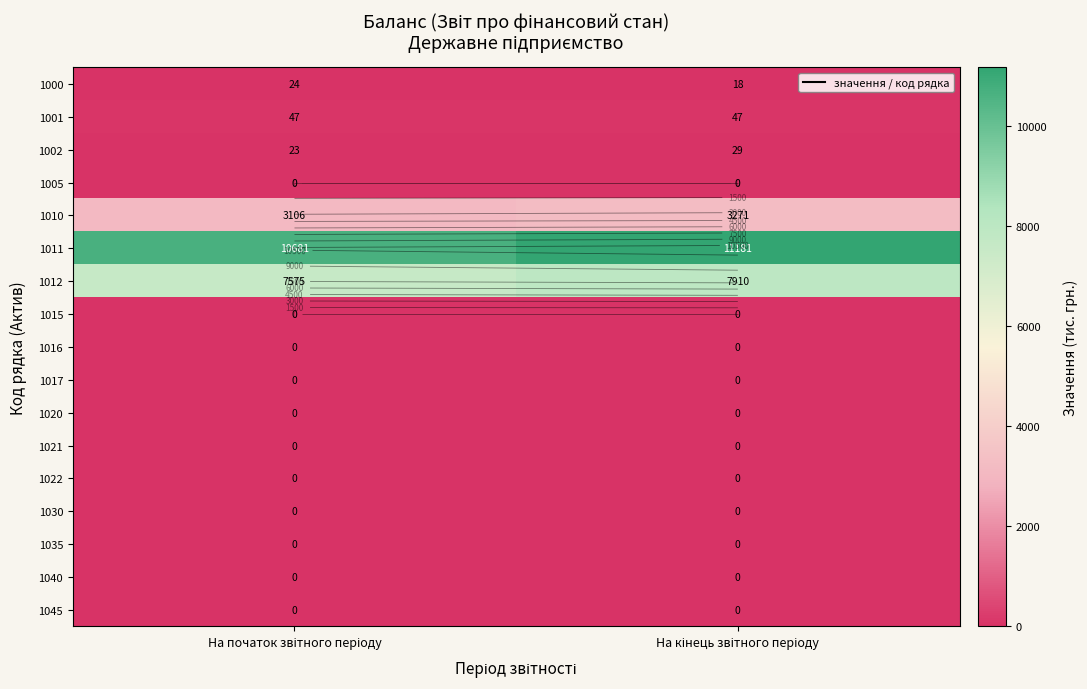

The 1000 series shows 24 at На початок звітного періоду. True or false?

True